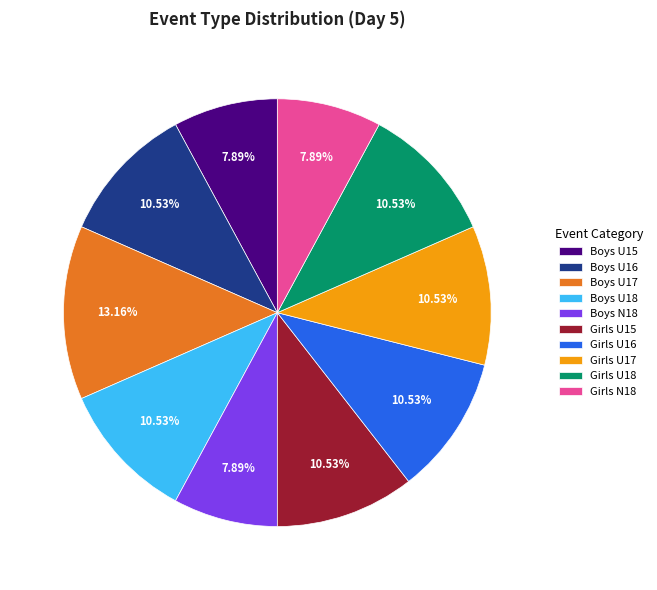

Which has a higher value, Girls N18 or Girls U16?

Girls U16